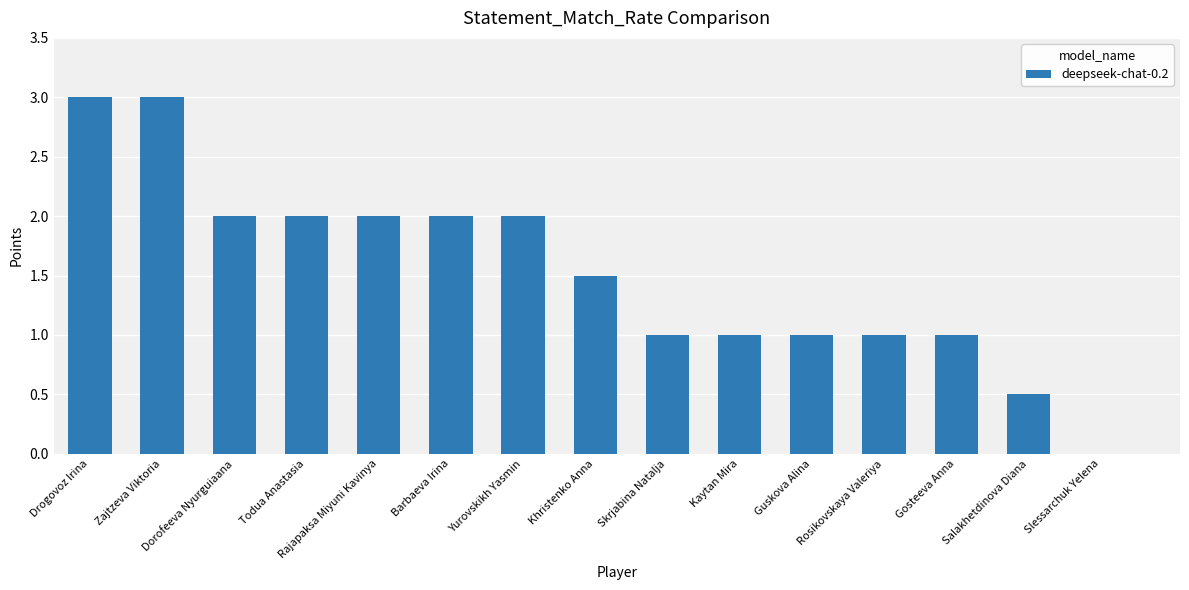

What value does the data have at Rajapaksa Miyuni Kavinya?

2.0